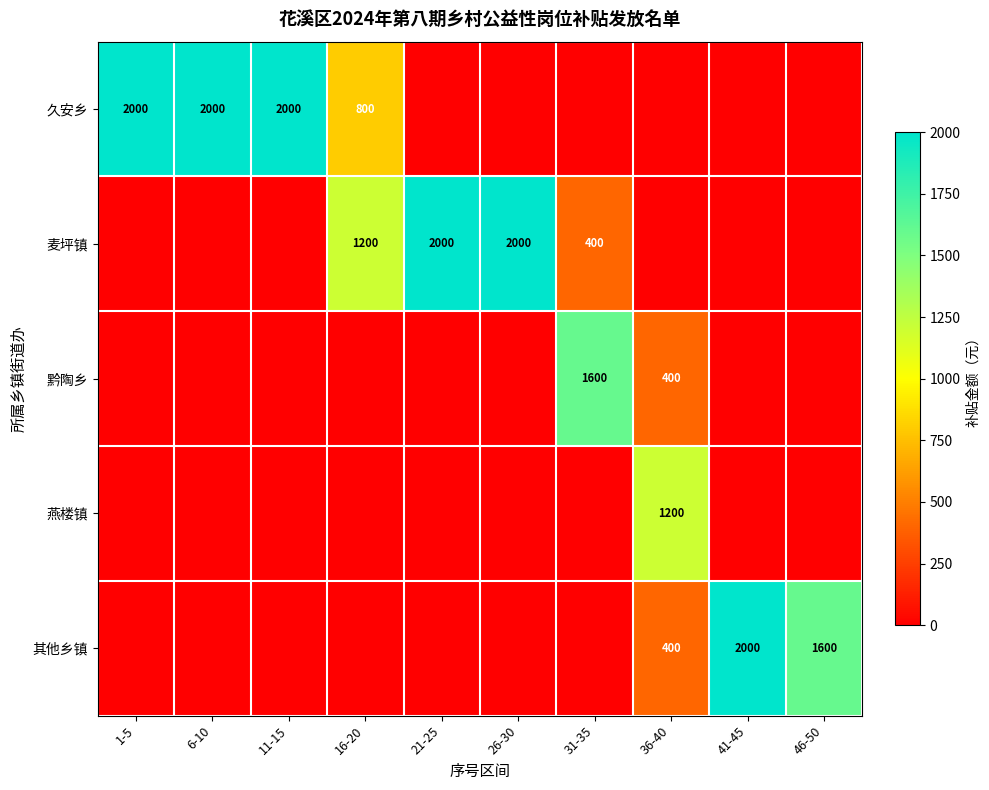

What is the sum of the 麦坪镇 values at 16-20 and 26-30?

3200